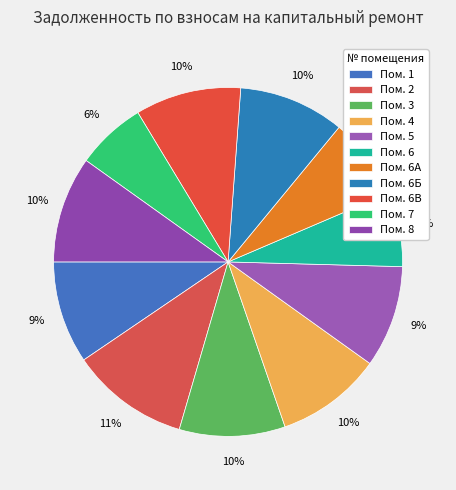

What is the largest slice in the pie chart?

2